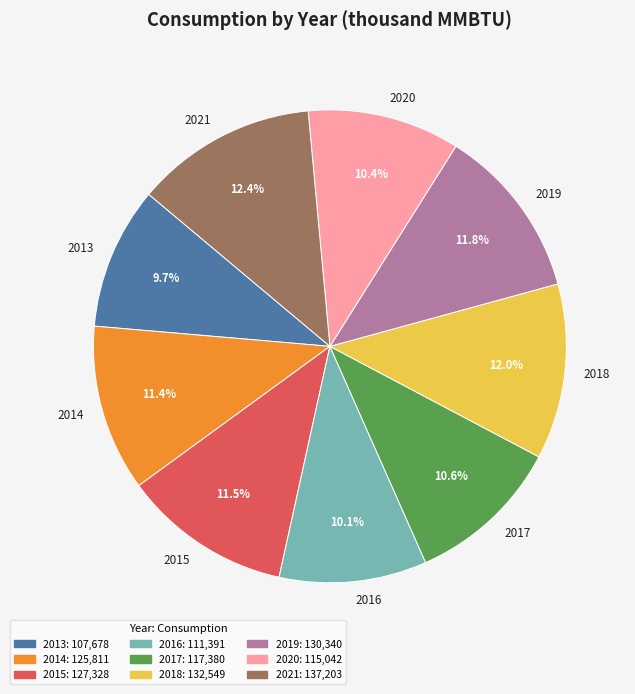

Between 2021 and 2019, which is larger?

2021